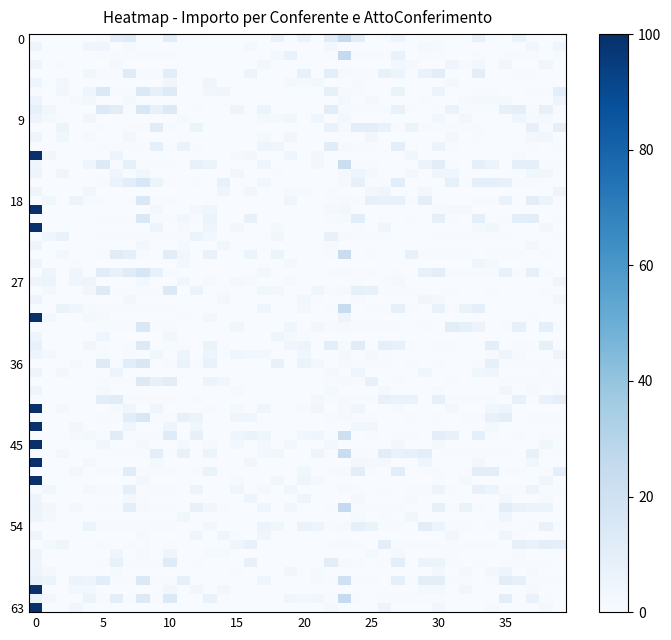

What is the maximum value shown in the chart?

100.0